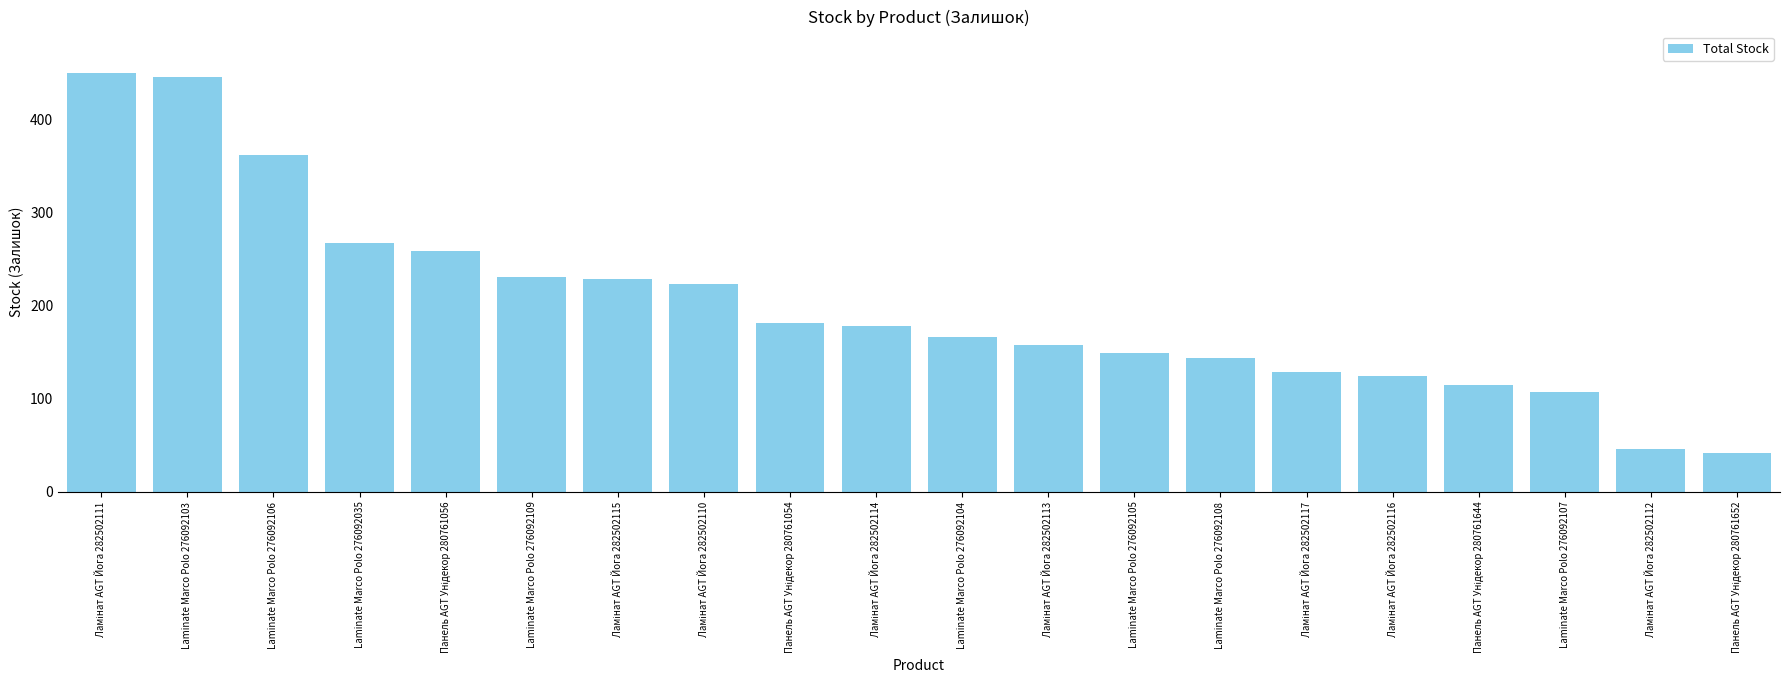

How many data points are less than 178?

10